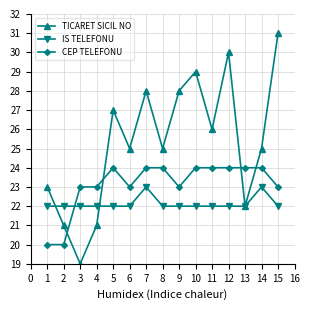

How many data points does each series have?

15